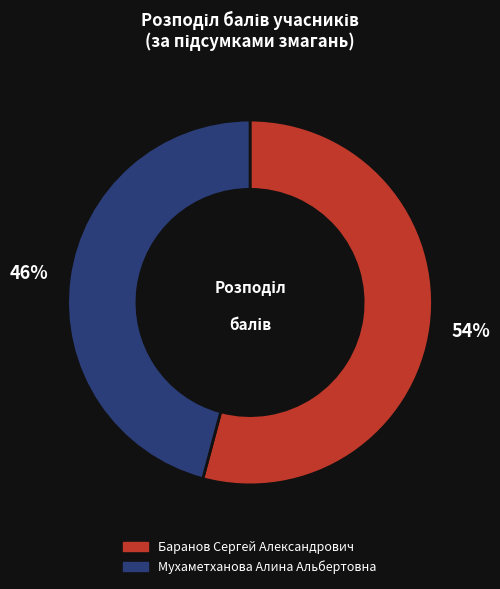

What percentage is the Мухаметханова Алина Альбертовна slice, to the nearest percent?

46%